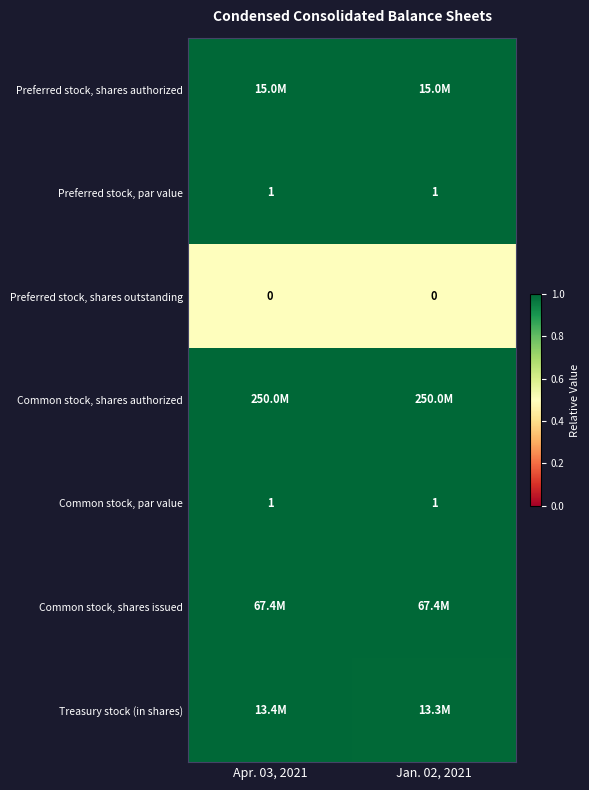

List the labels in order of Preferred stock, par value value, largest first.

Apr. 03, 2021, Jan. 02, 2021